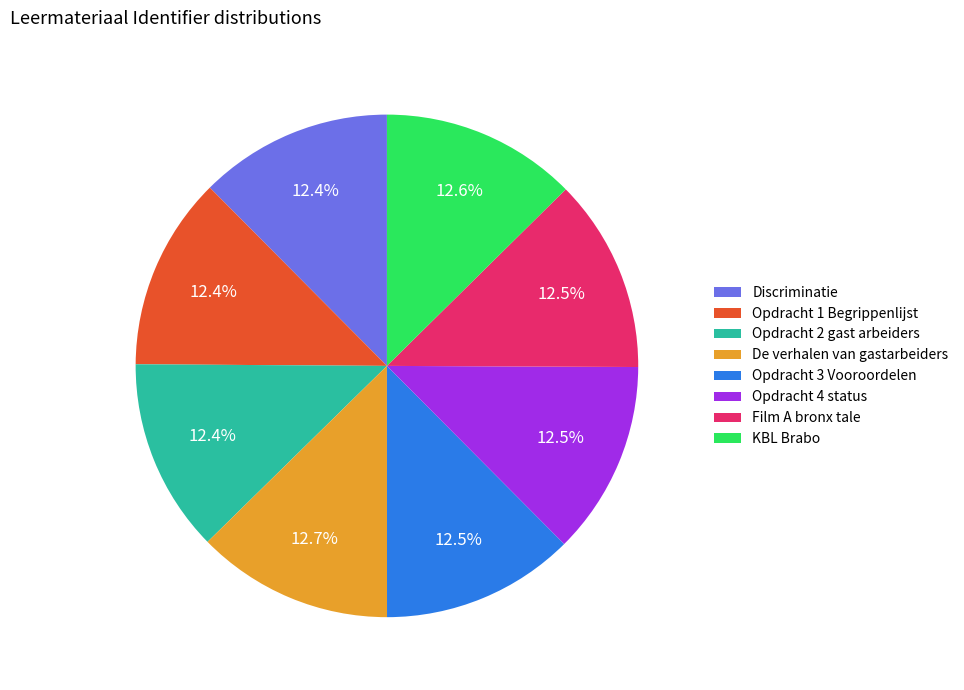

Combined, do KBL Brabo and Film A bronx tale account for over 50%?

No